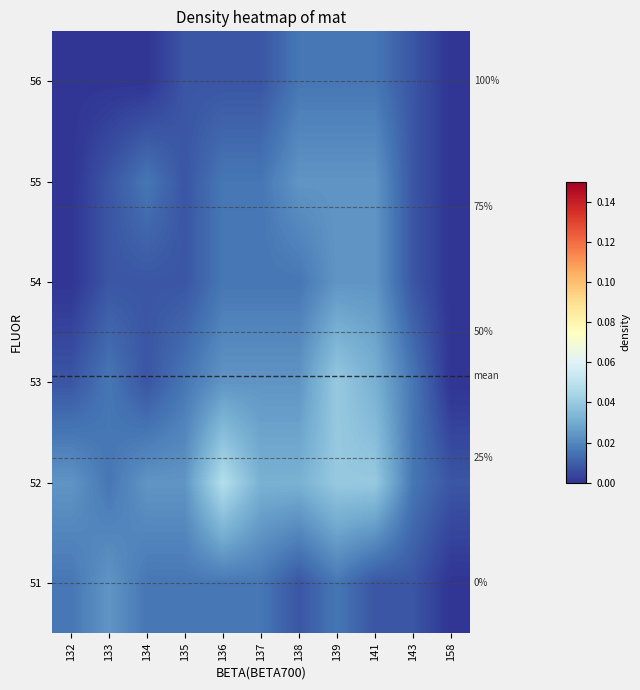

The value of 51 at 135 is 0.0. True or false?

False